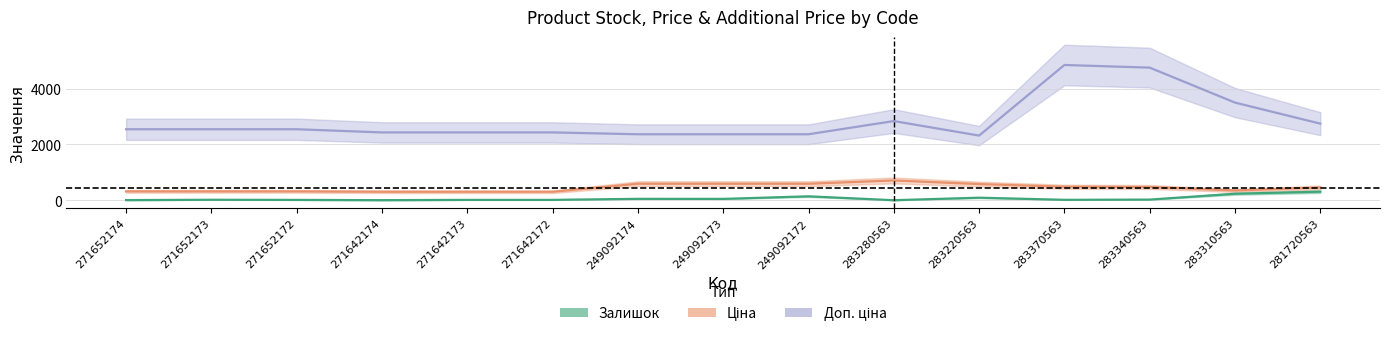

What is the value of the Доп. ціна point at the 11th from the left?

2316.6